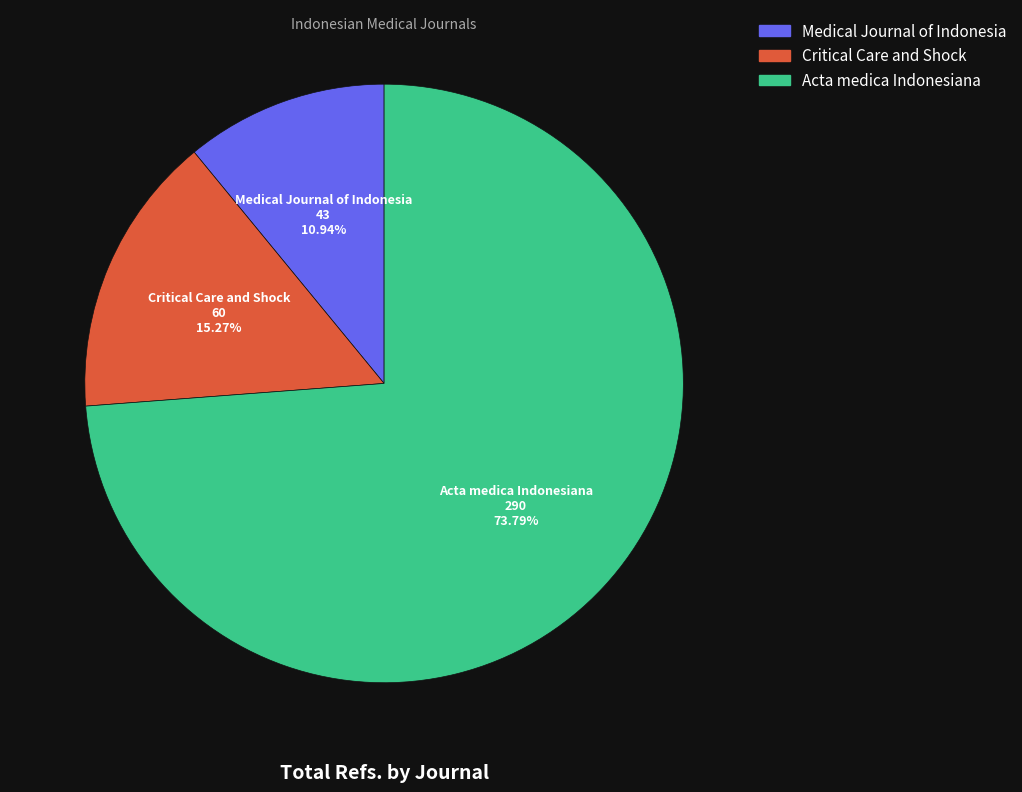

To the nearest percent, what is the difference between the Medical Journal of Indonesia and Acta medica Indonesiana slice percentages?

63%